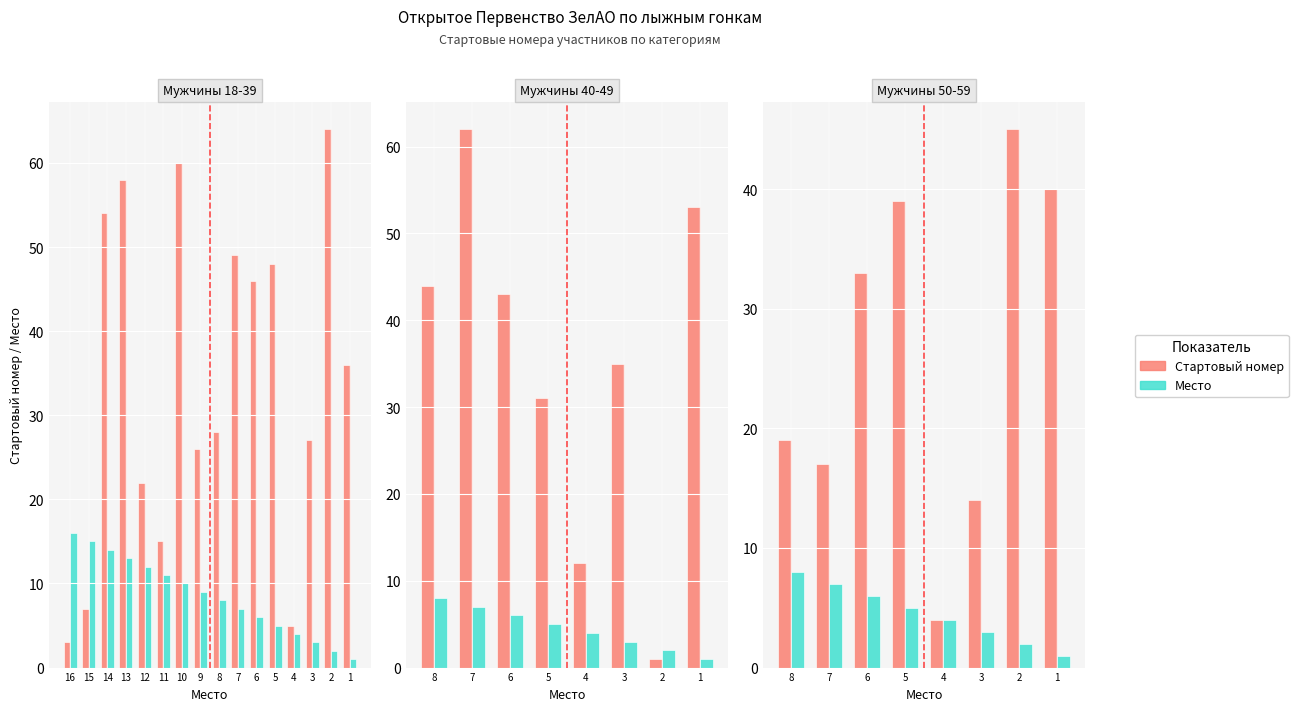

Does the chart contain any negative values?

No